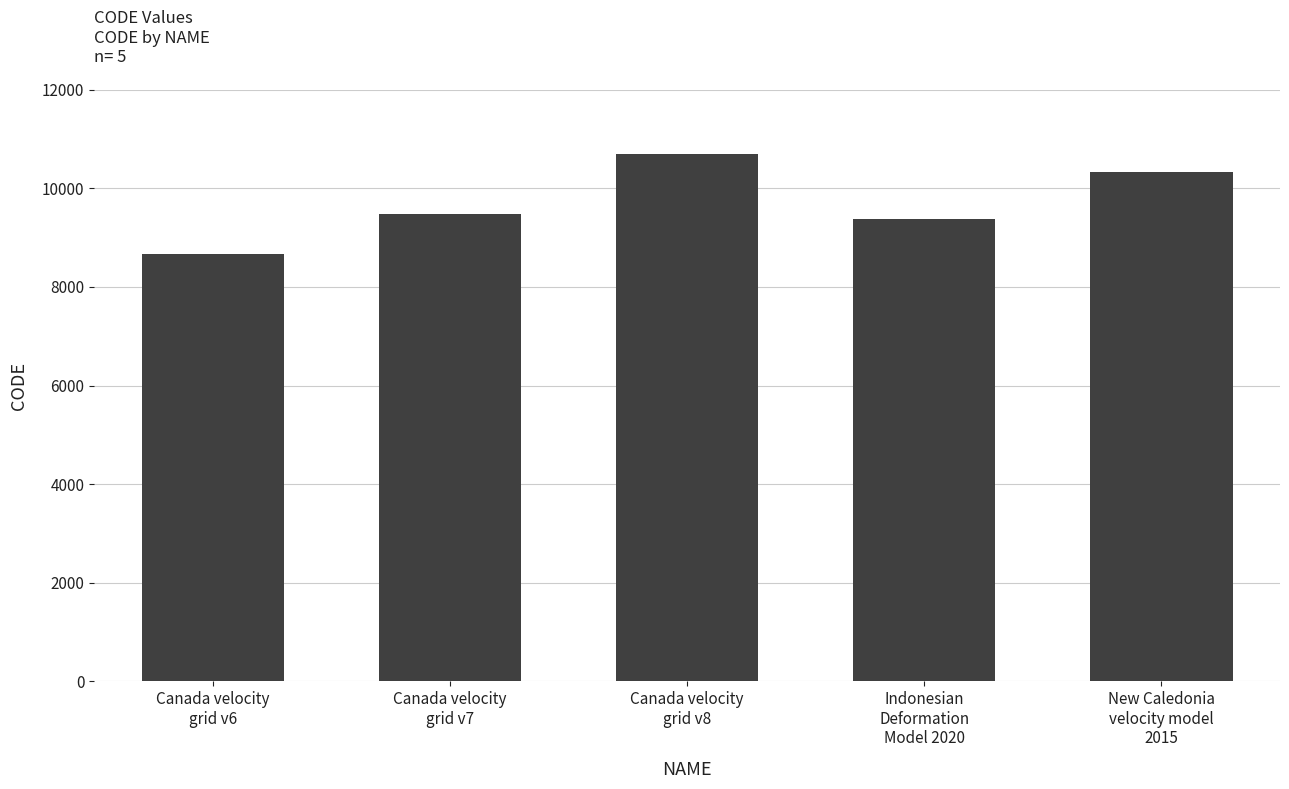

Approximately how many times larger is the value at Indonesian
Deformation
Model 2020 compared to Canada velocity
grid v7?

1.0